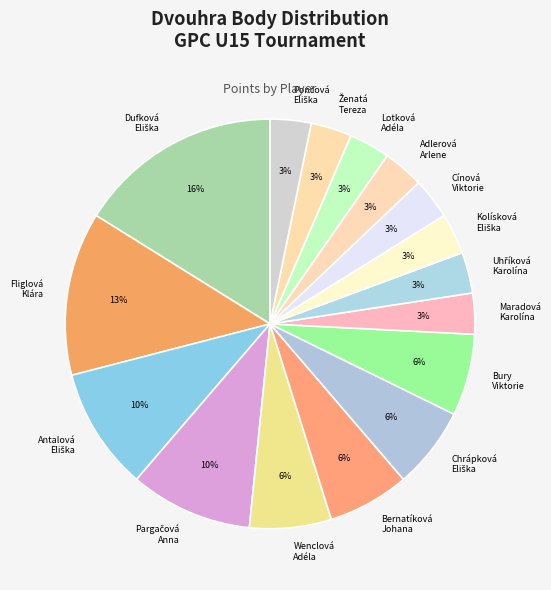

What is the ratio of the value at Bury Viktorie to the value at Adlerová Arlene?

2.0